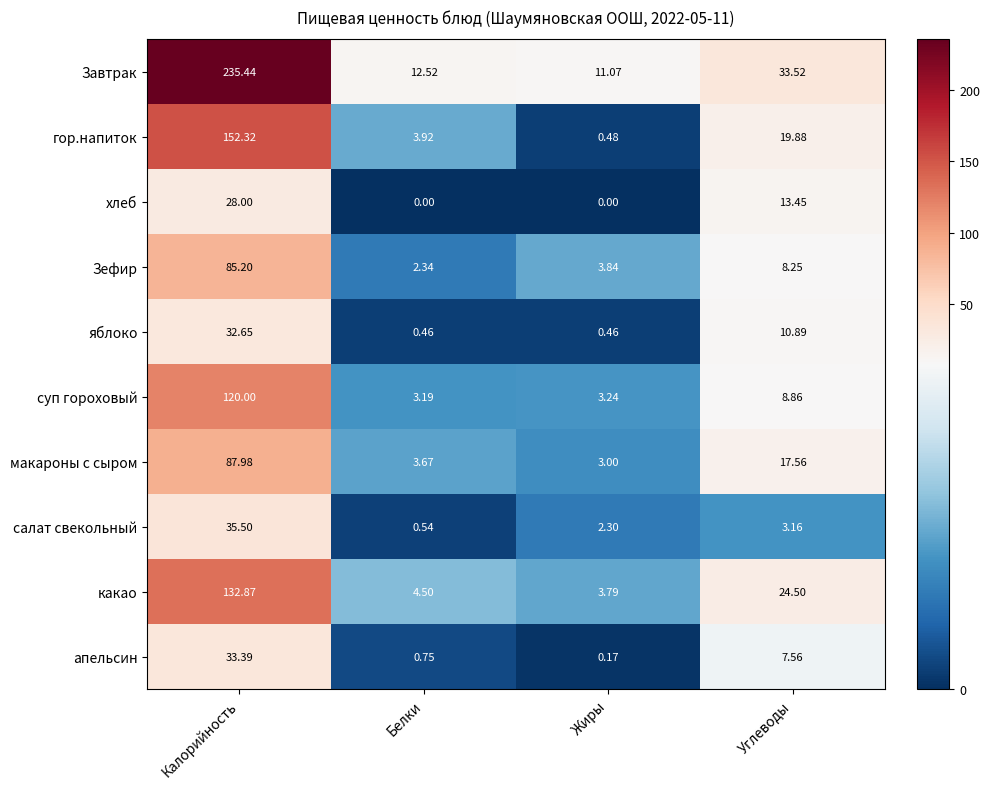

At how many categories does at least one series exceed 169?

1